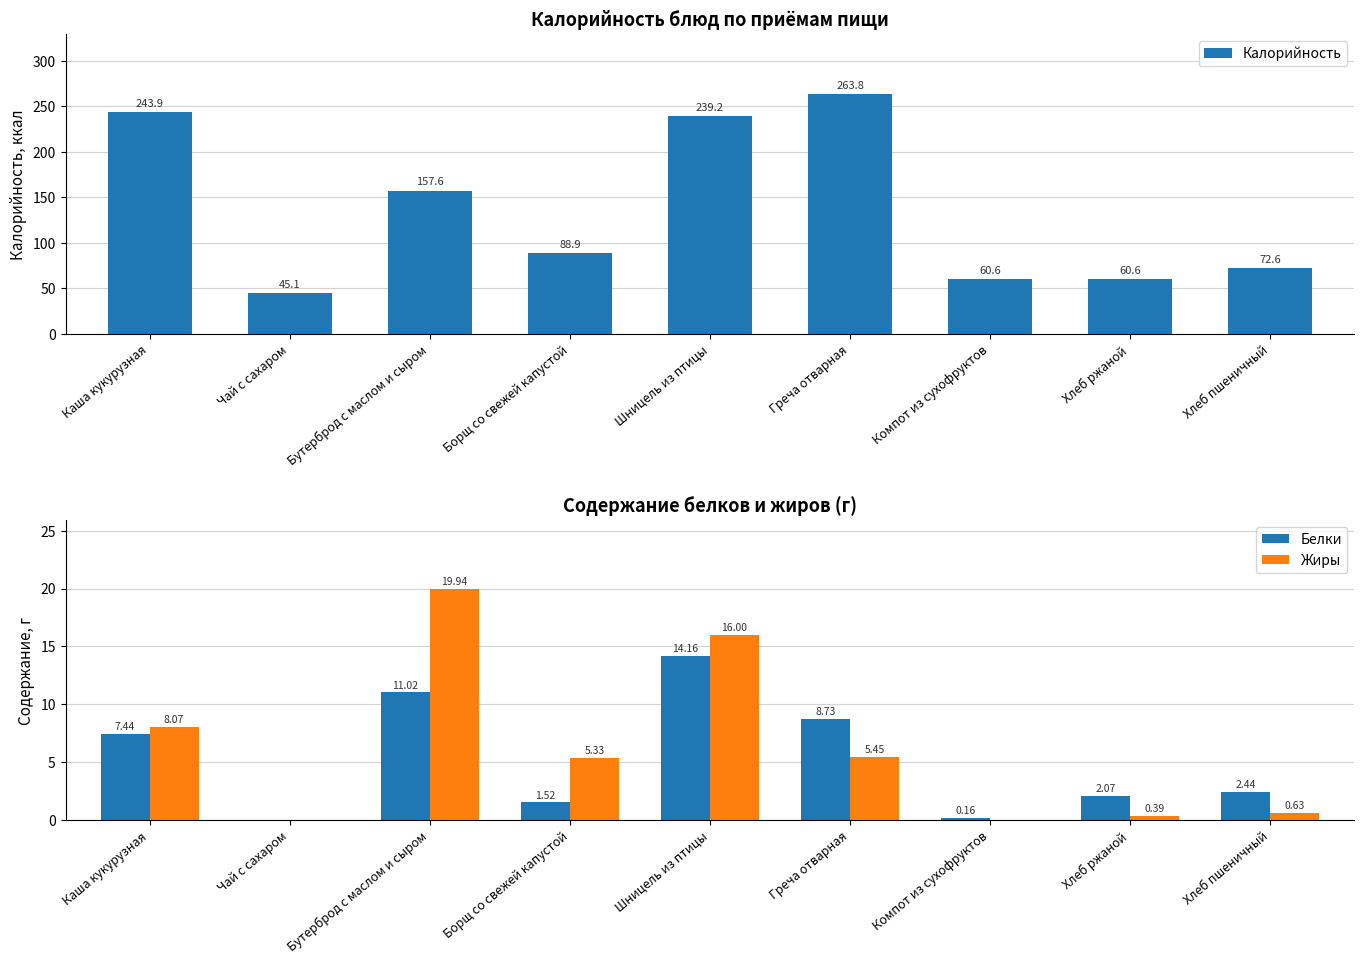

Is the value of Калорийность at Компот из сухофруктов greater than the value of Жиры at Бутерброд с маслом и сыром?

Yes